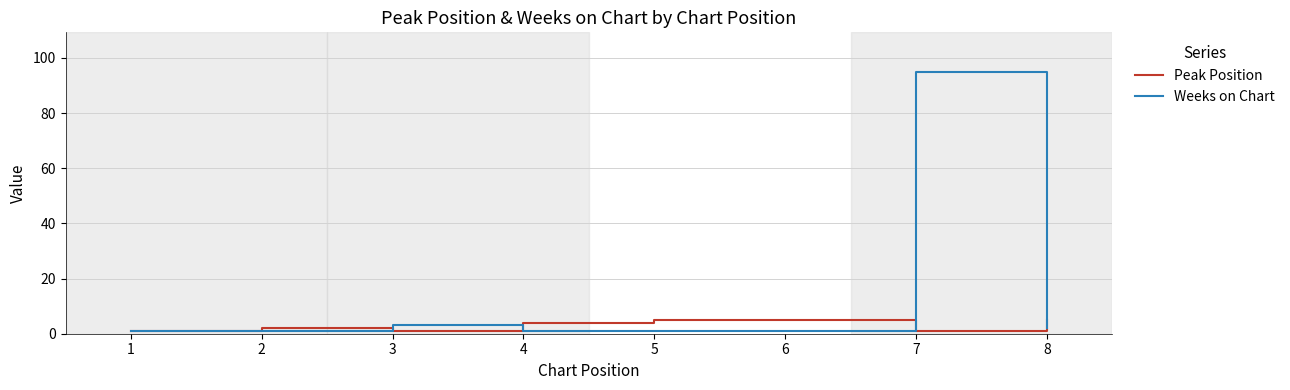

What are all the series names shown in the legend?

Peak Position, Weeks on Chart